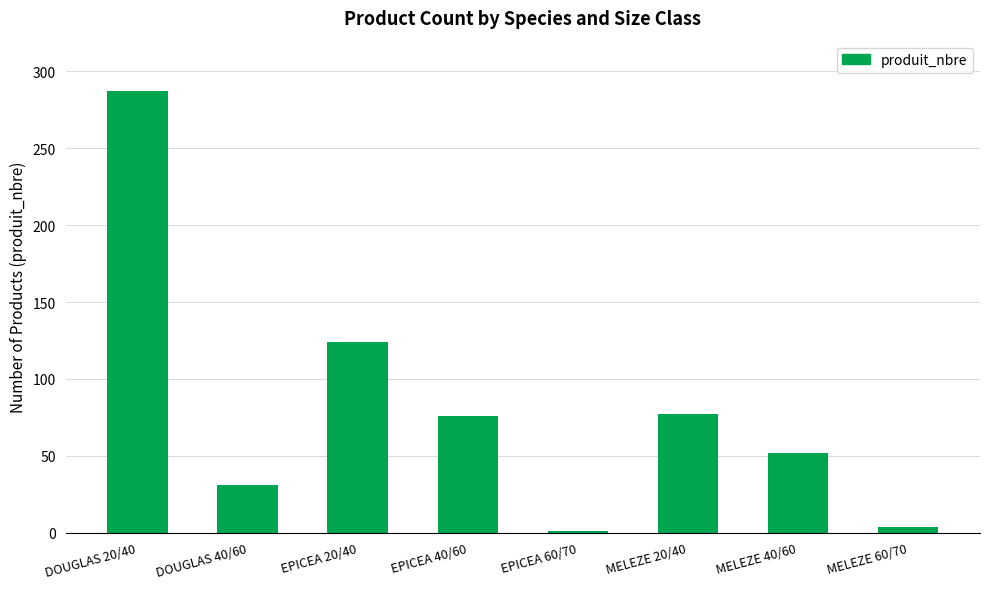

What is the ratio of the value at MELEZE 20/40 to the value at EPICEA 40/60?

1.0